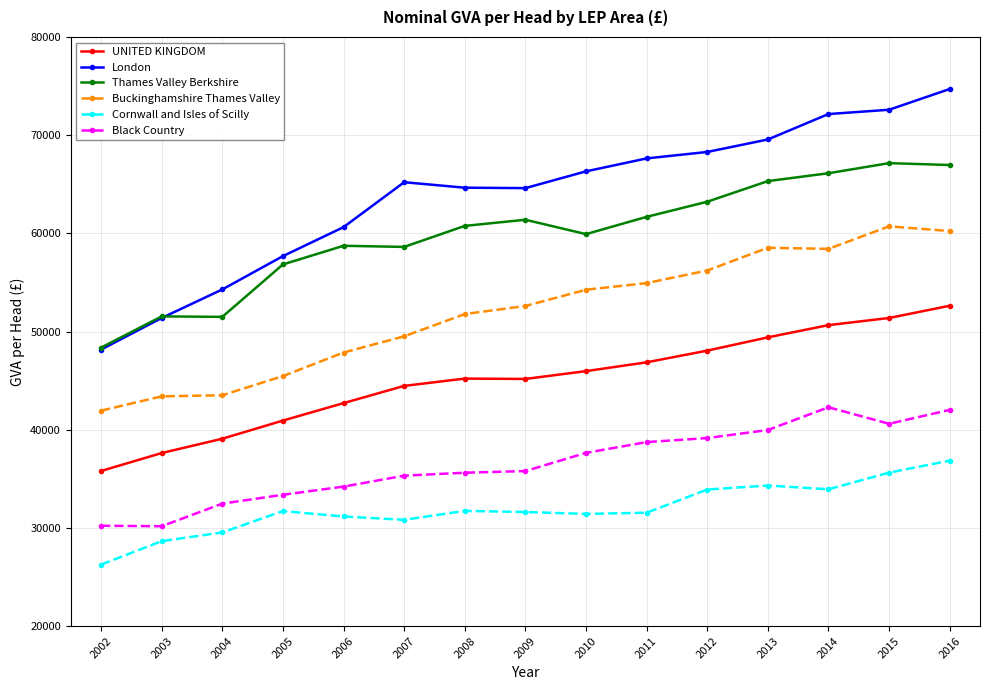

The value of Thames Valley Berkshire at 2012 is 37804. True or false?

False